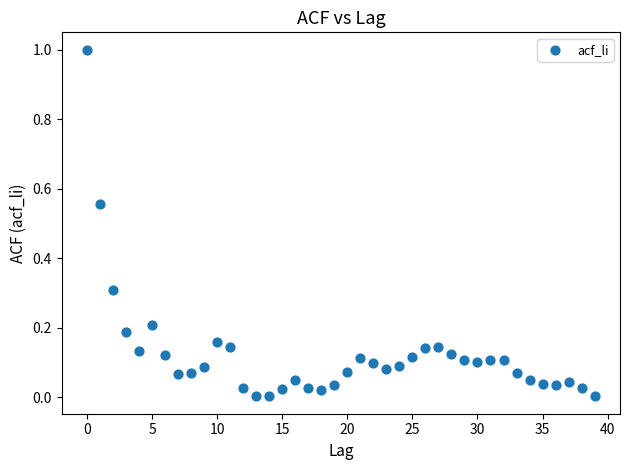

What is the range of Y values (max minus min)?

1.0